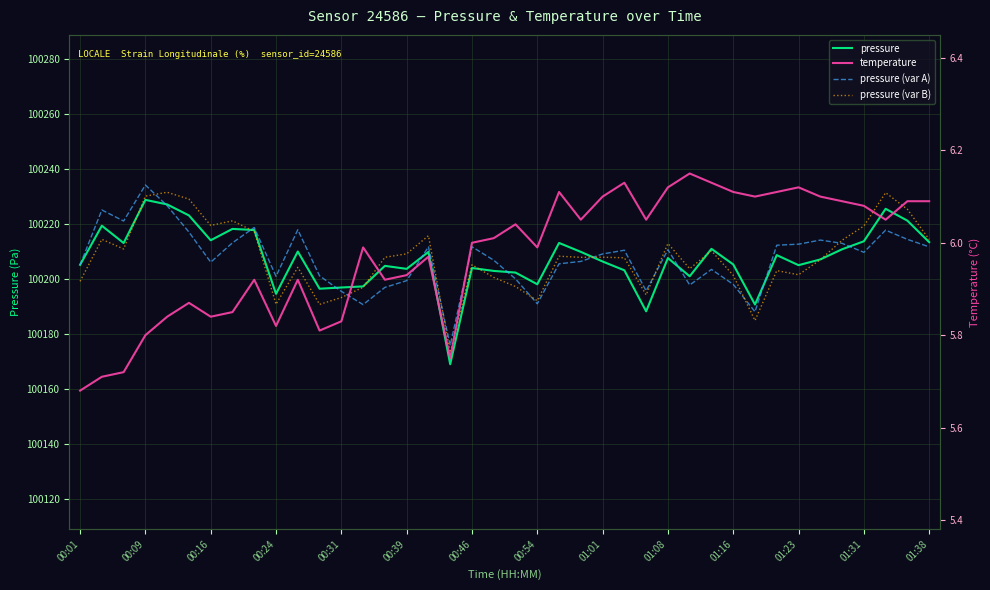

At which category does pressure reach its first local peak?

00:09